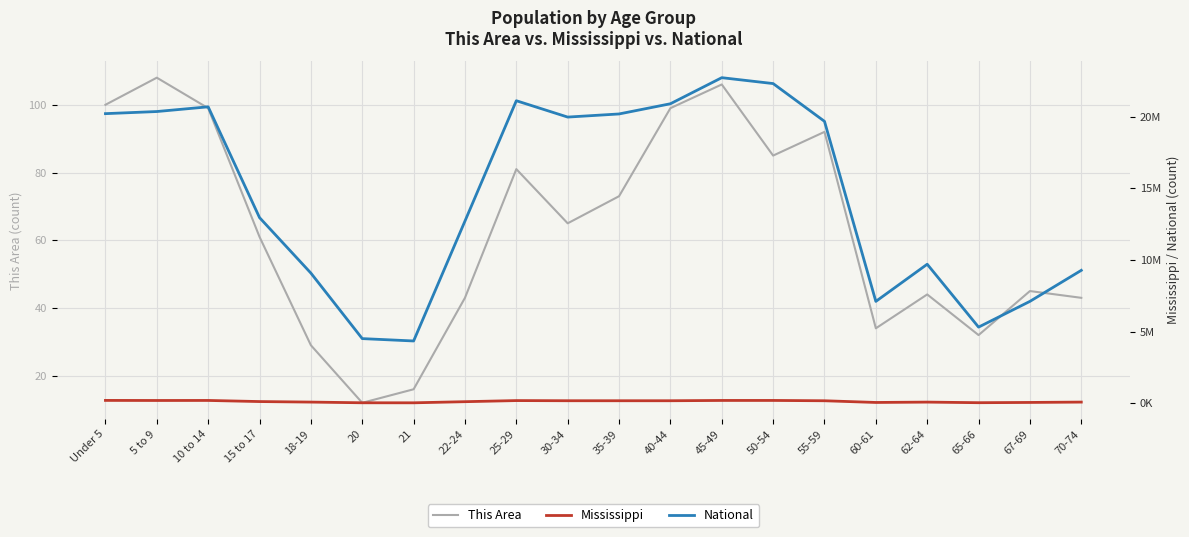

What is the total value across all series at 21?

4397785